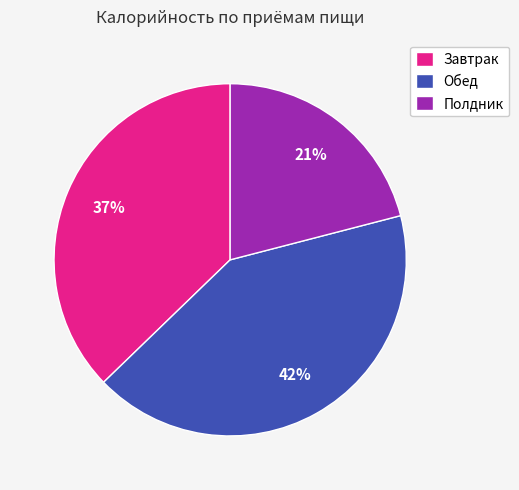

What is the ratio of the value at Обед to the value at Полдник?

2.0